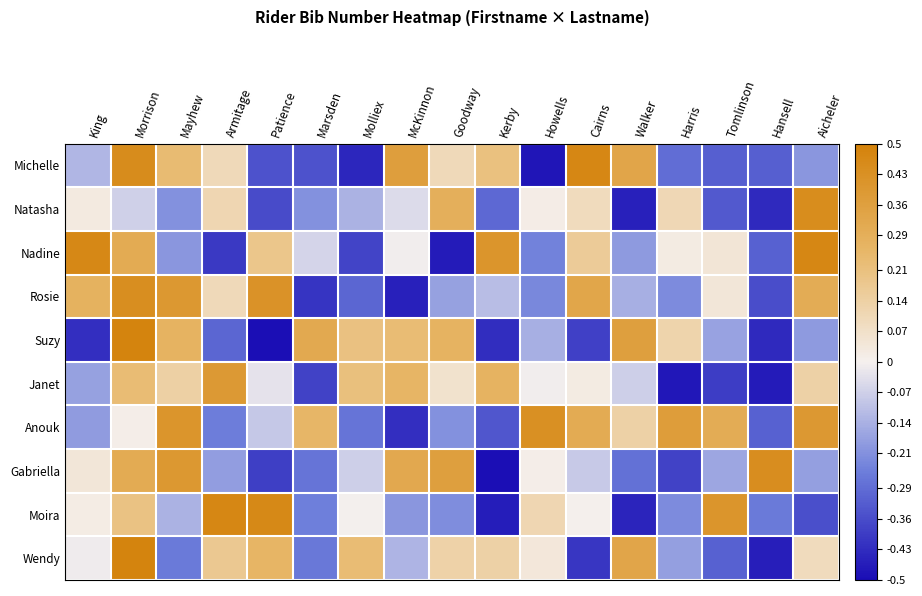

Which series changed the most between Marsden and Molliex?

Janet